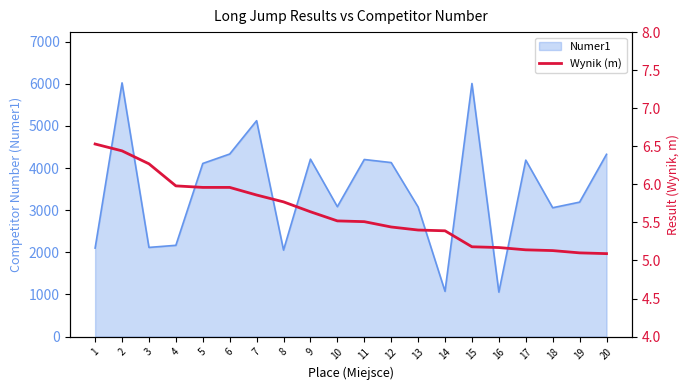

Reading right to left, what are all the values shown in this chart?

5.1	5.1	5.1	5.1	5.2	5.2	5.4	5.4	5.4	5.5	5.5	5.6	5.8	5.9	6.0	6.0	6.0	6.3	6.4	6.5